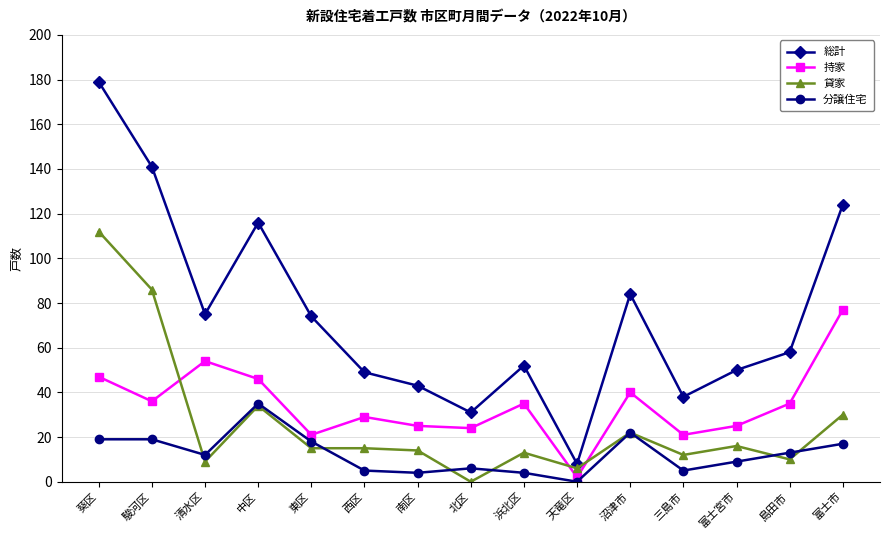

Rank the series at 富士市 from highest to lowest value.

総計, 持家, 貸家, 分譲住宅